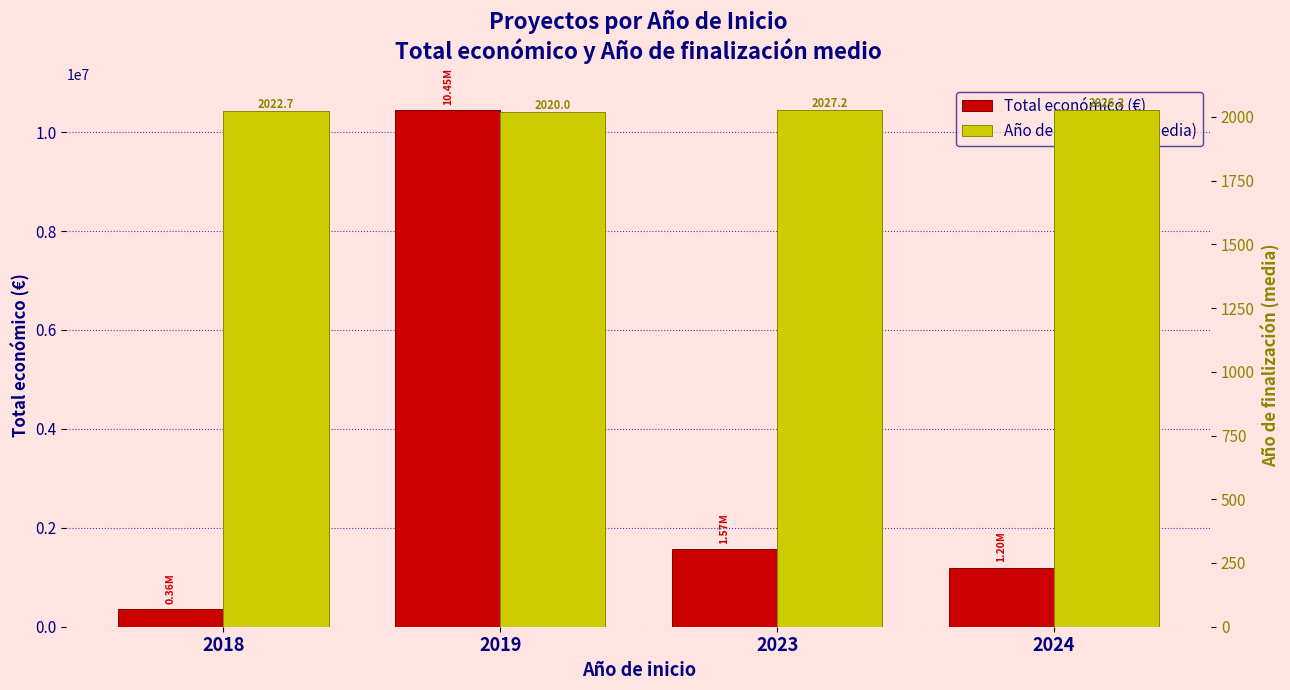

How many bars are there in each group?

2